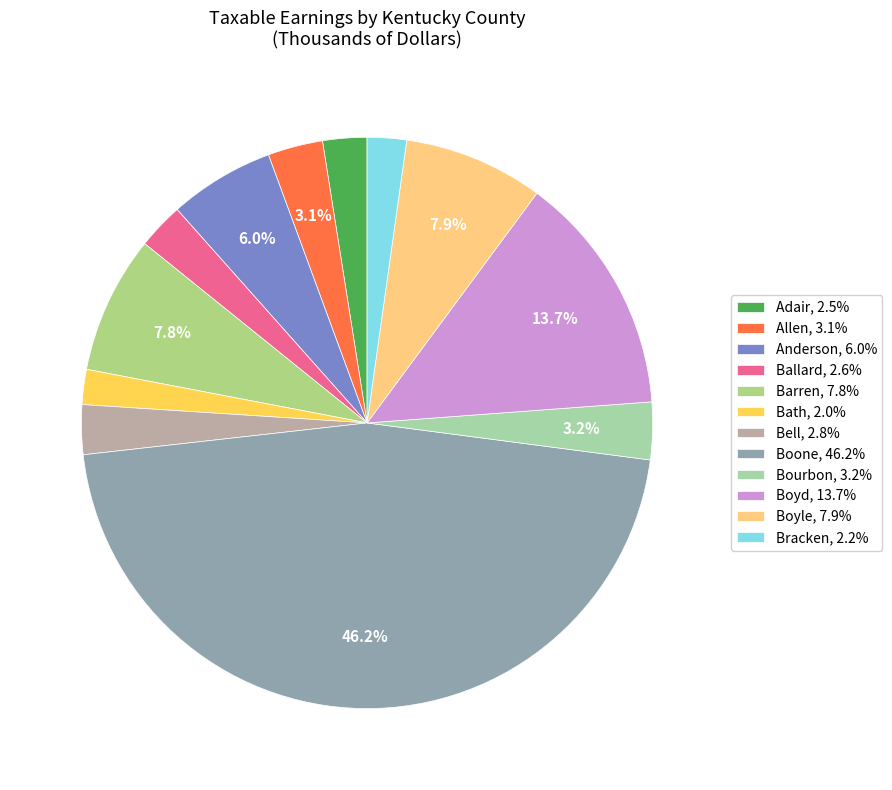

Is Boyd the majority of the pie?

No